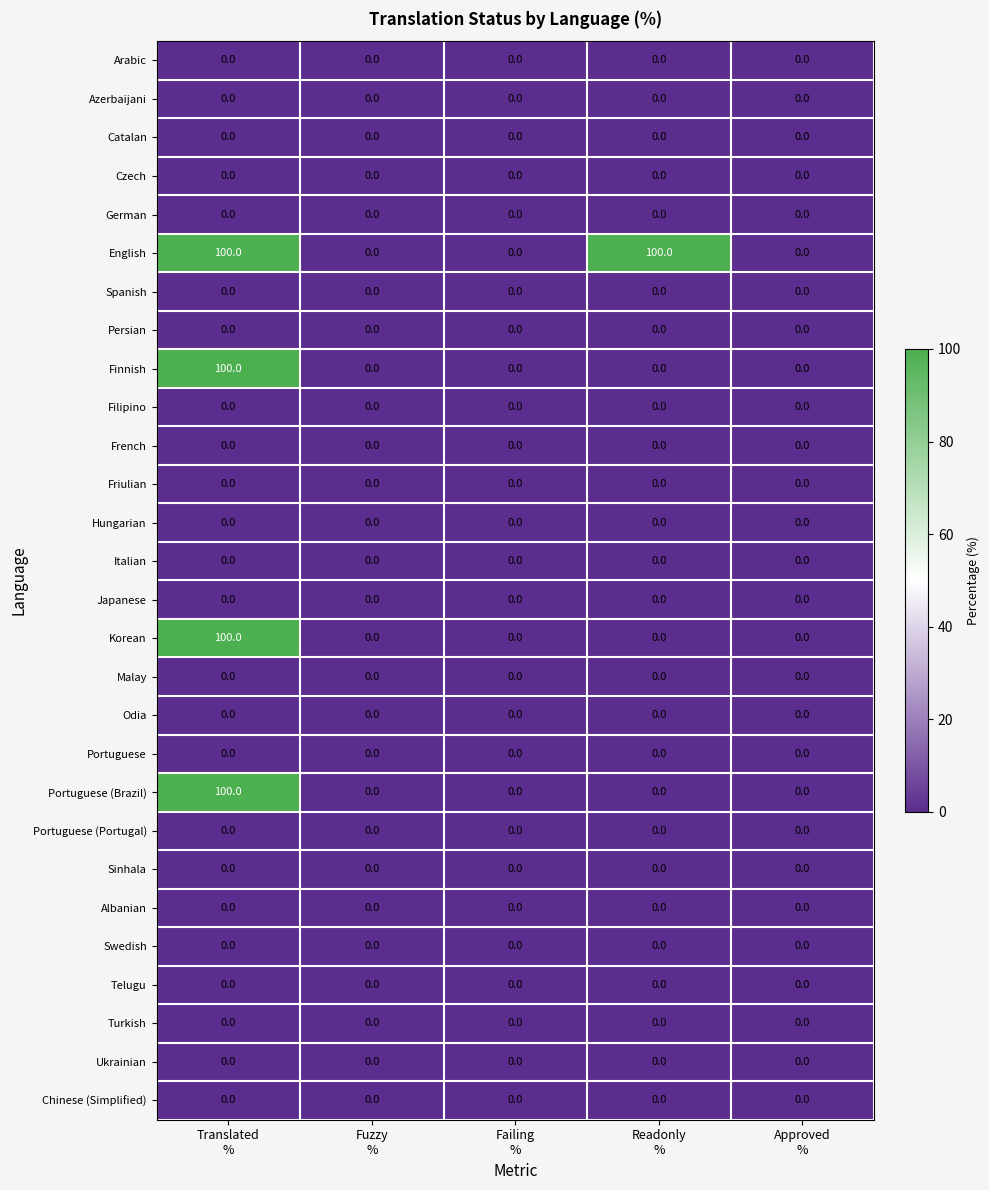

What is the maximum value shown in the chart?

100